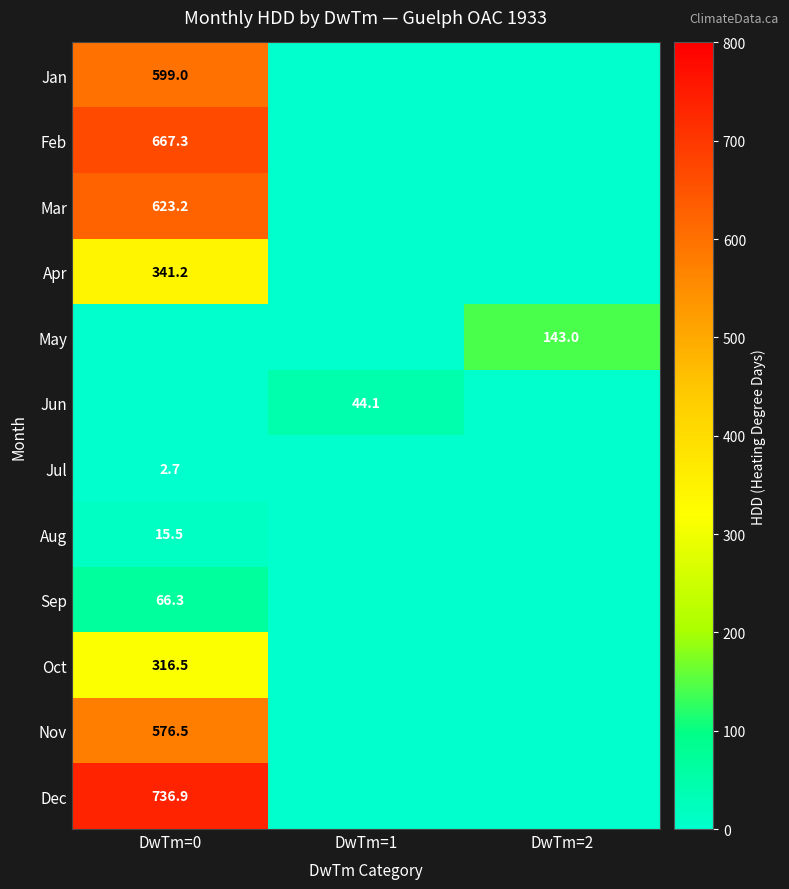

At which category is the sum across all series the highest?

DwTm=0